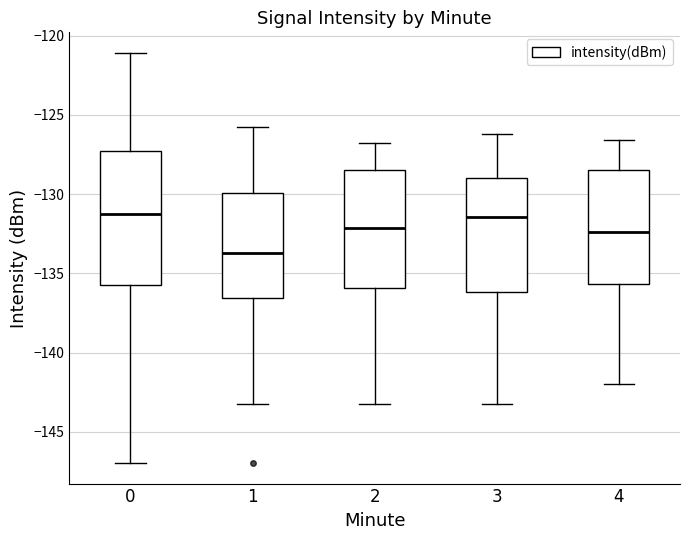

Comparing the boxes themselves (not the whiskers), which one is the tallest?

0